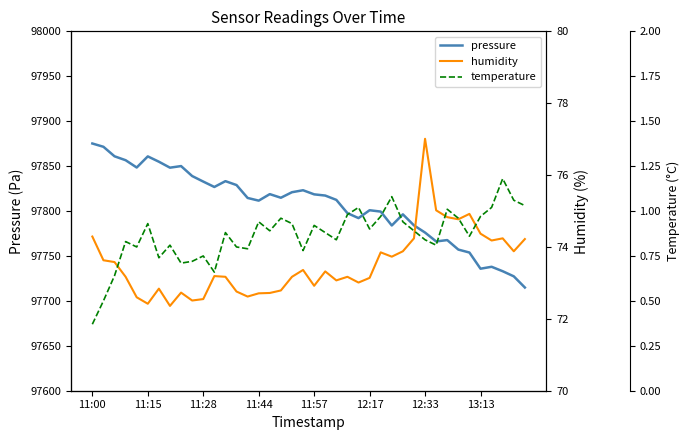

Is this an area chart (filled region under the line)?

No